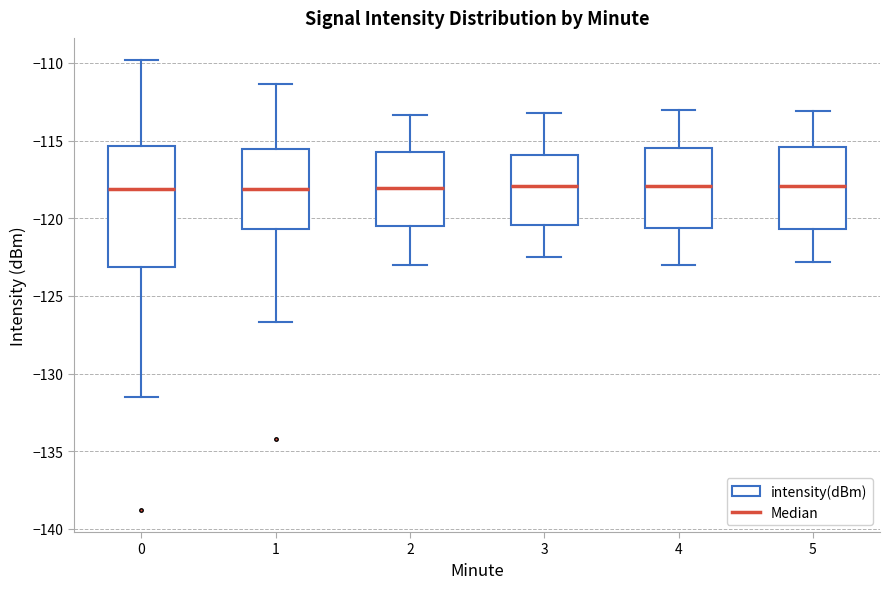

Reading left to right, transcribe this box plot: for each box, give where its median line is, the range the box spans, and where its two whiskers end, as read against the y-axis. The values are not printed on the chart, so give them approximately, as read against the axis.

0: median -118.0, box -123.0 to -115.5, whiskers -131.5 to -110.0
1: median -118.0, box -120.5 to -115.5, whiskers -126.5 to -111.5
2: median -118.0, box -120.5 to -115.5, whiskers -123.0 to -113.5
3: median -118.0, box -120.5 to -116.0, whiskers -122.5 to -113.0
4: median -118.0, box -120.5 to -115.5, whiskers -123.0 to -113.0
5: median -118.0, box -120.5 to -115.5, whiskers -123.0 to -113.0